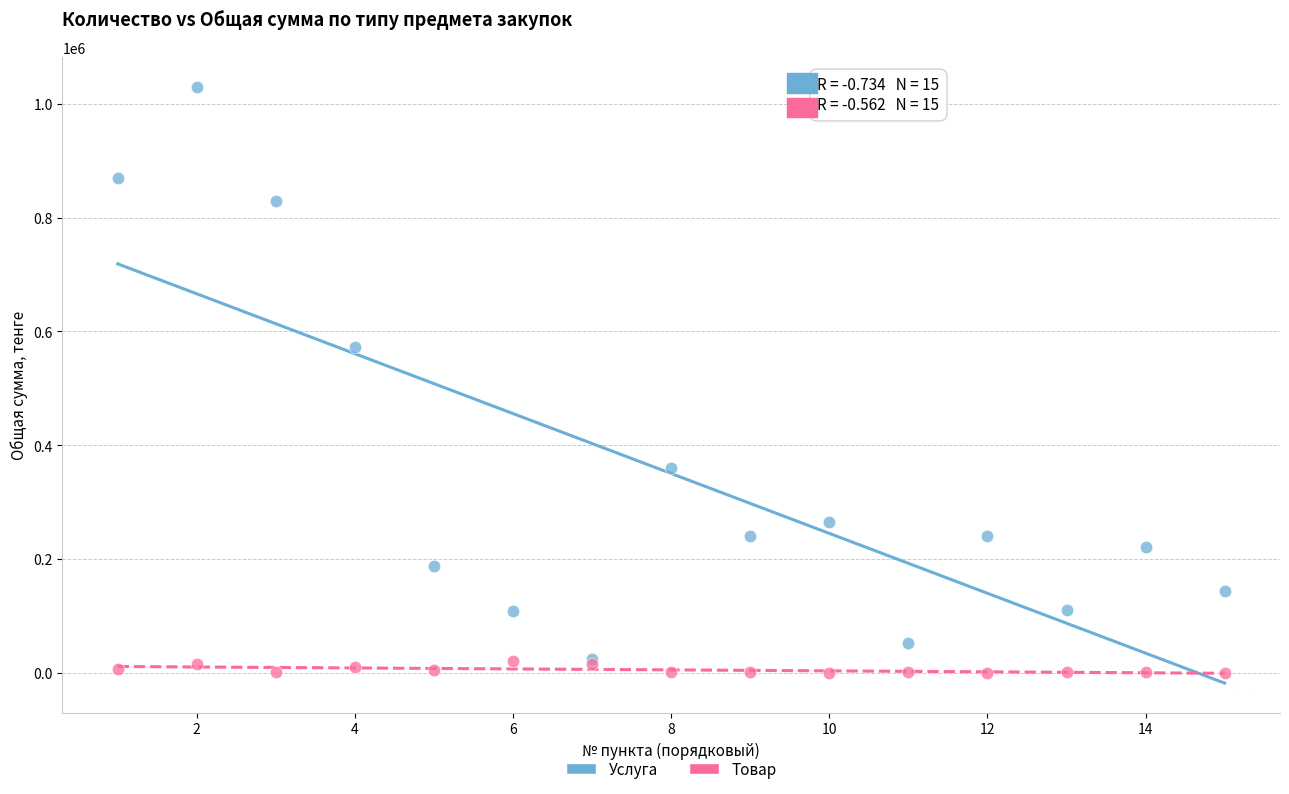

In the Услуга series, what Y value is closest to 527500?

571852.8